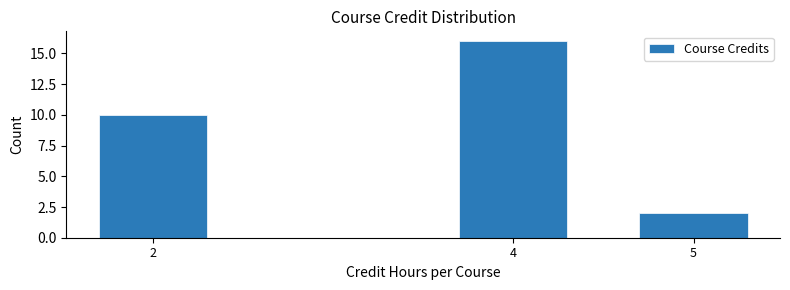

Reading left to right, list all the values displayed in this chart.

2=10	4=16	5=2